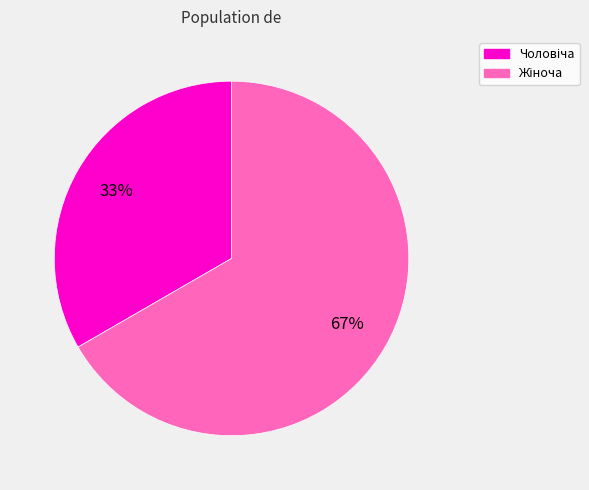

To the nearest percent, what is the average slice percentage?

50%